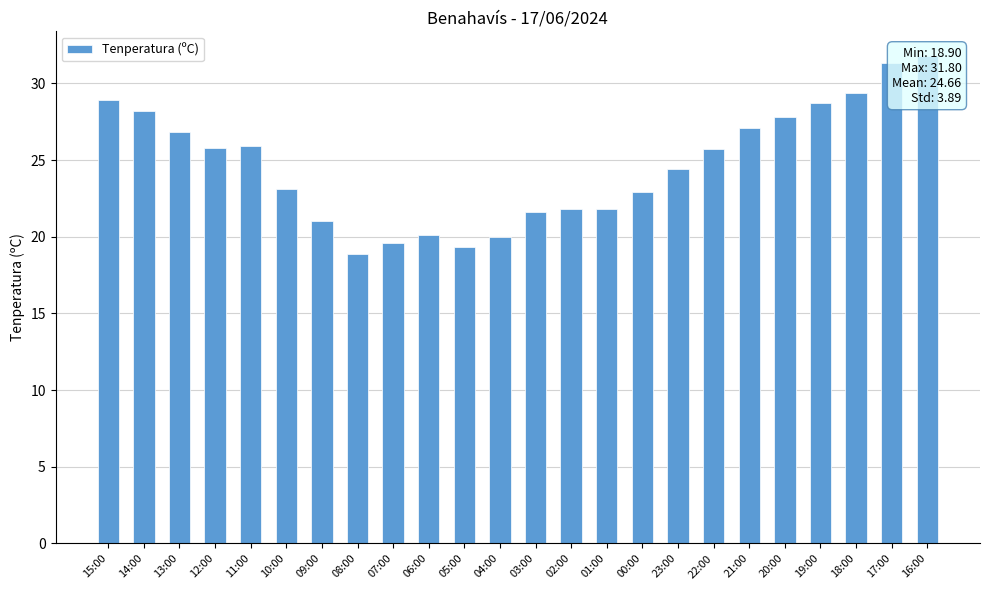

What is the label of the 8th bar from the left?

08:00